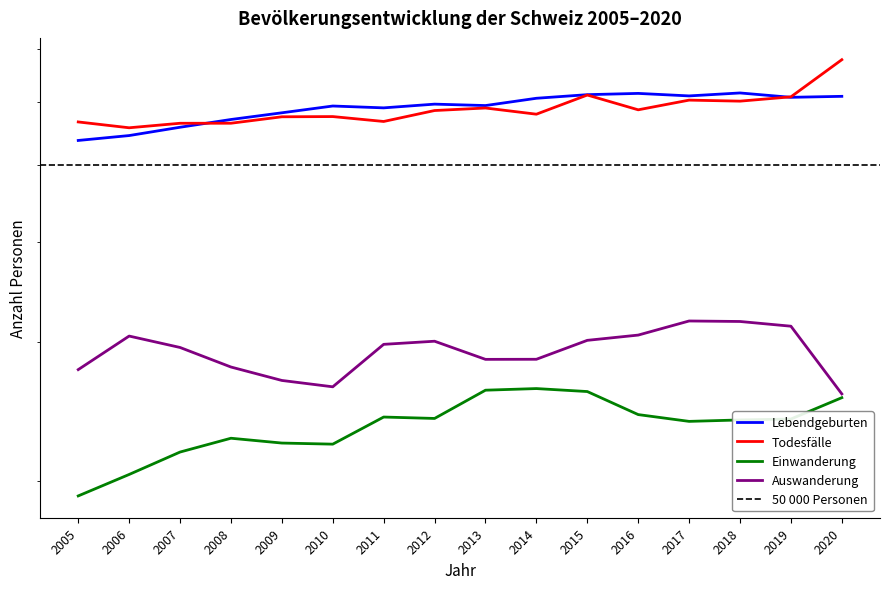

Rank the series at 2018 from highest to lowest value.

Lebendgeburten, Todesfälle, Auswanderung, Einwanderung